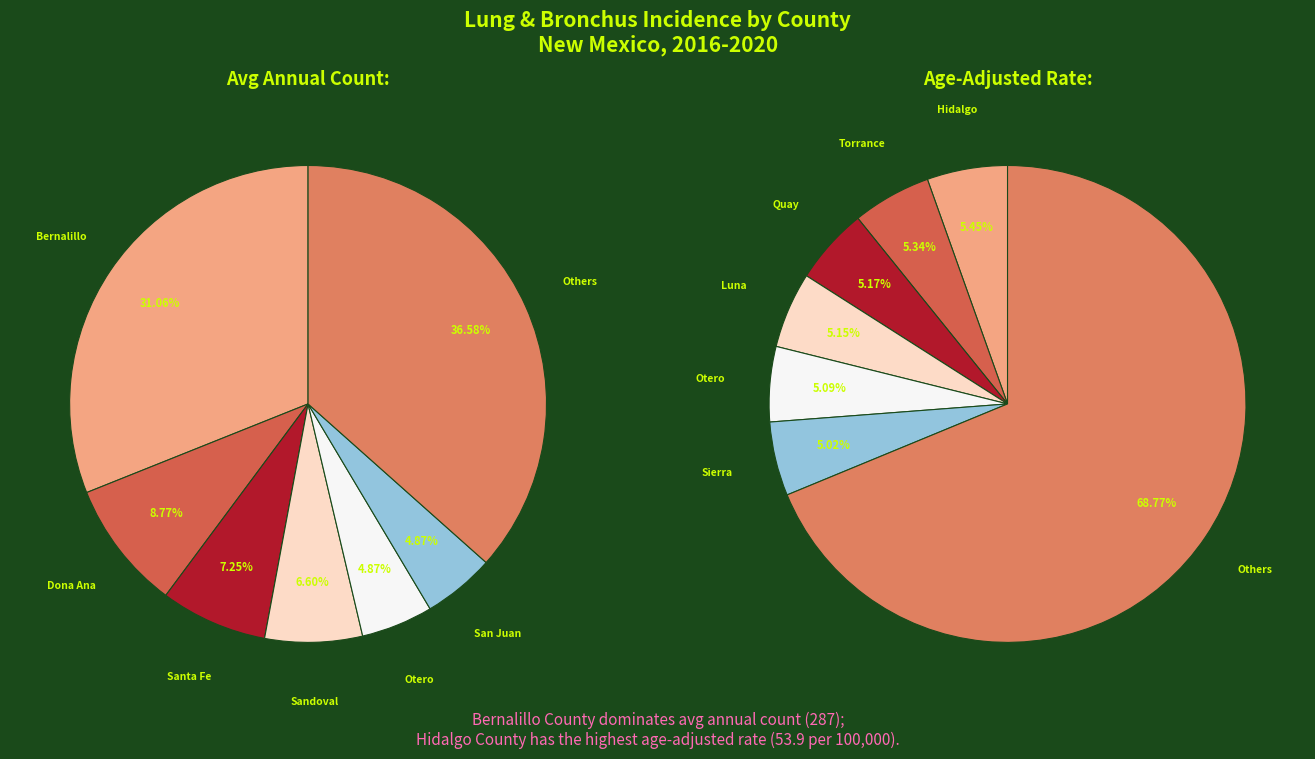

What percentage is the Santa Fe slice, to the nearest percent?

7%